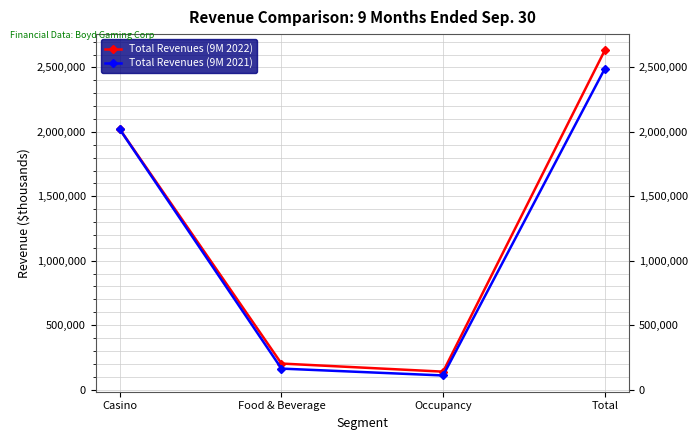

Which series has the widest spread of values?

Total Revenues (9M 2022)